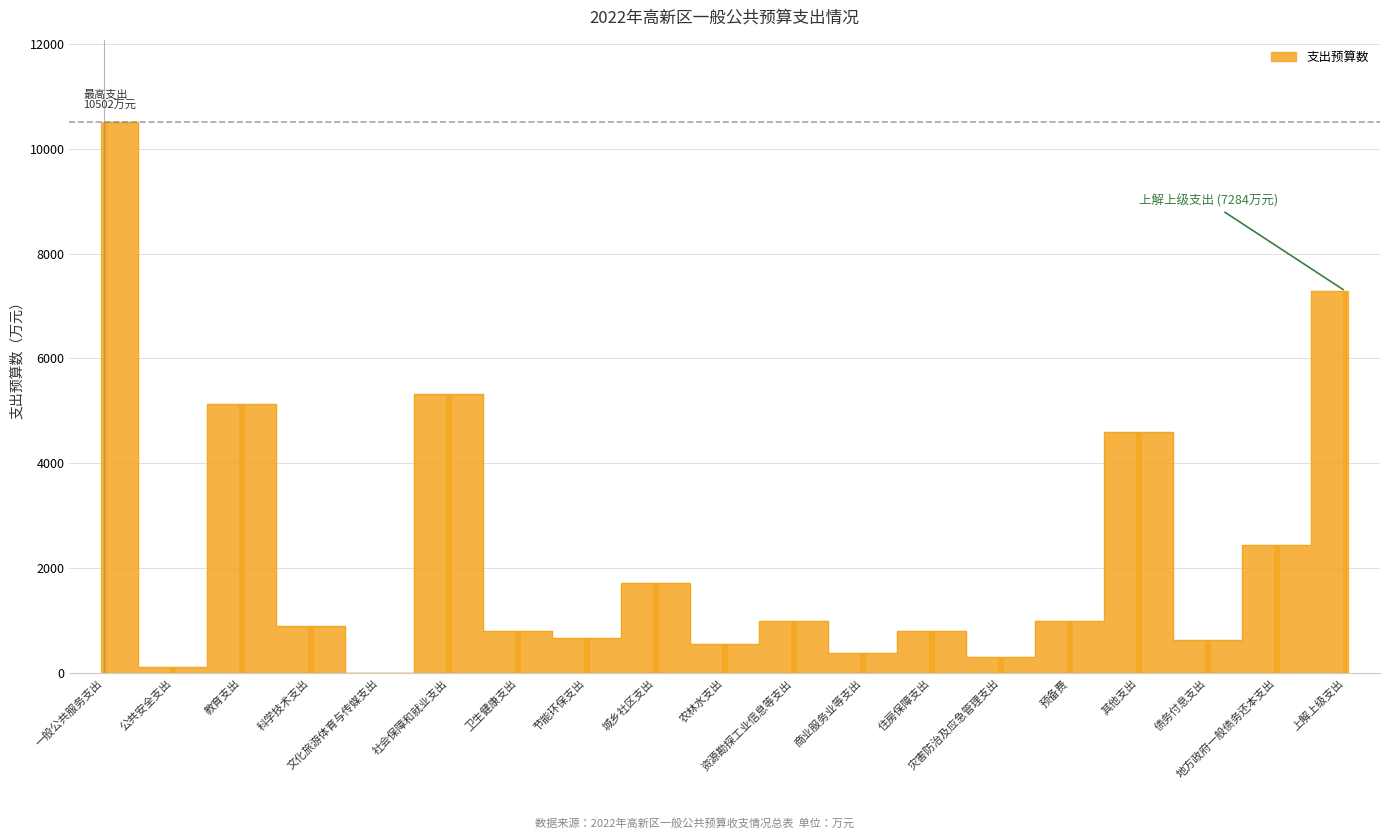

How many interior local peaks (higher than both neighbors) does the data have?

6